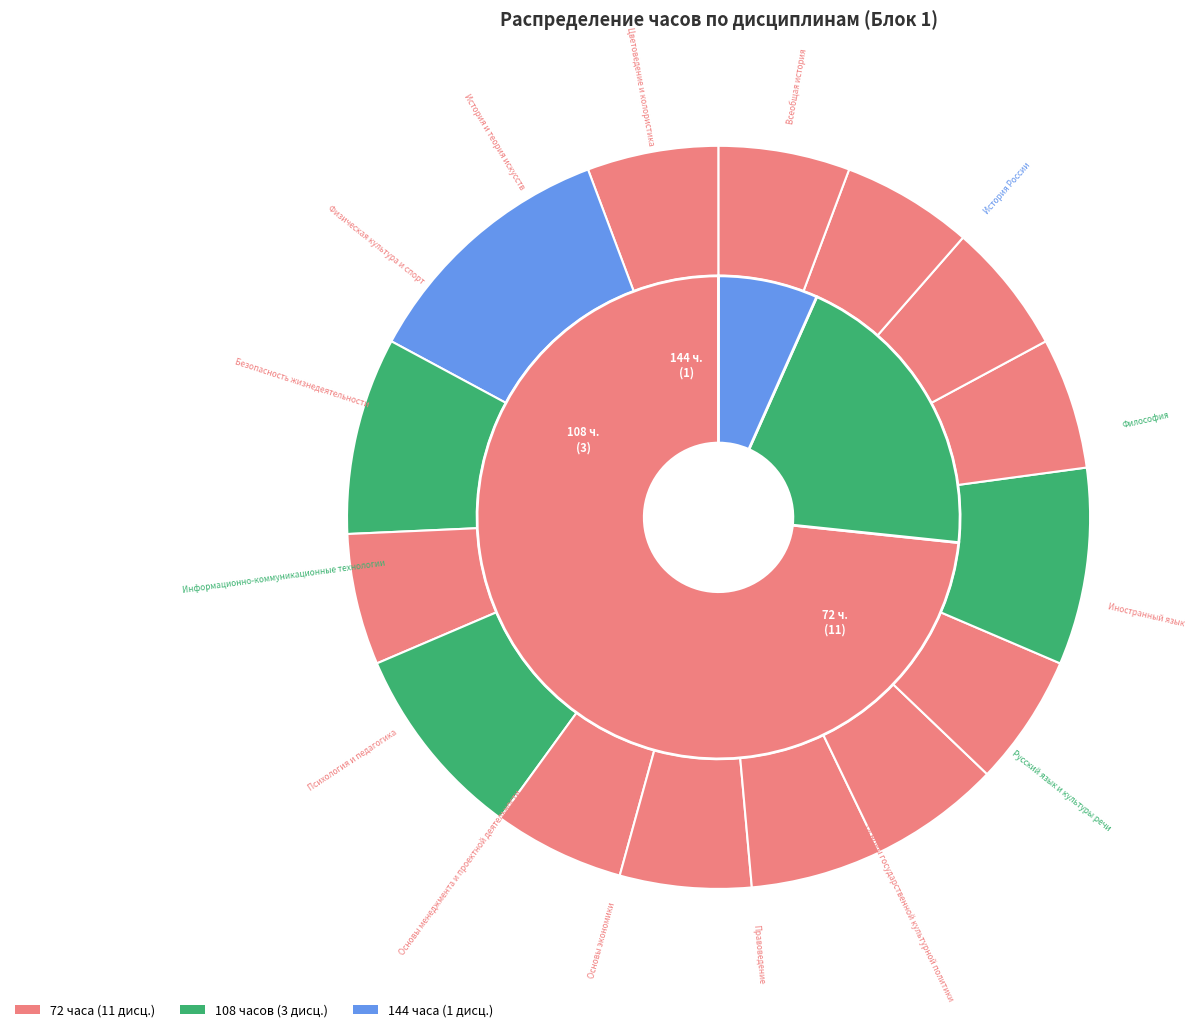

What percentage is NOT represented by Правоведение?

94.3%